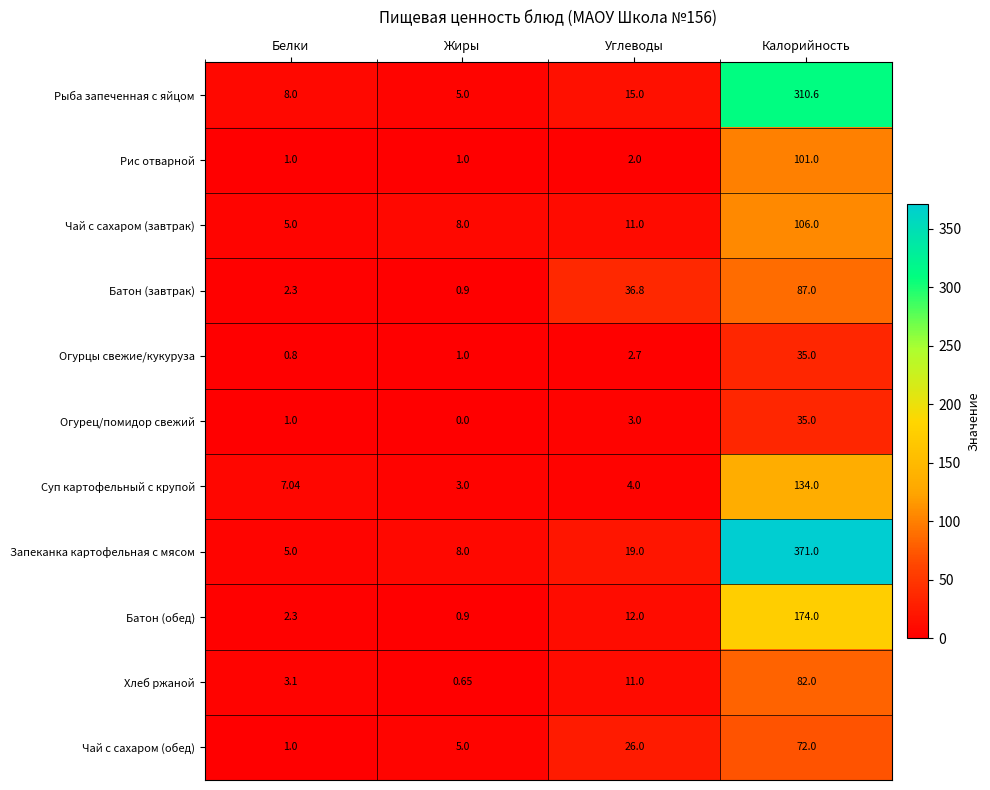

List the labels in order of Огурец/помидор свежий value, smallest first.

Жиры, Белки, Углеводы, Калорийность